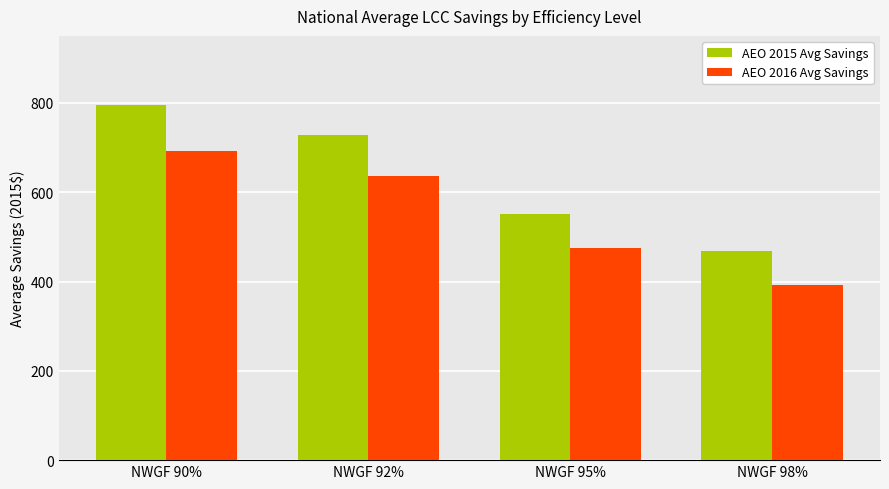

At which category is the sum across all series the highest?

NWGF 90%